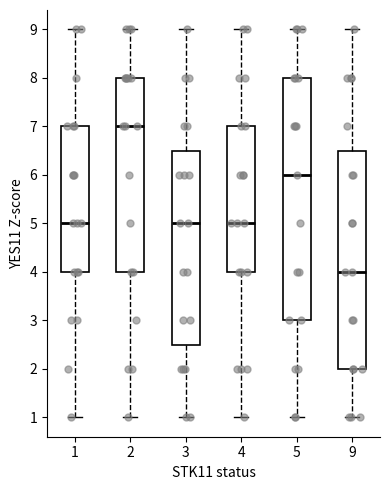

Where is the upper edge of the box at x = 5 on the y-axis? The values are not printed on the chart, so give them approximately, as read against the axis.

8.0